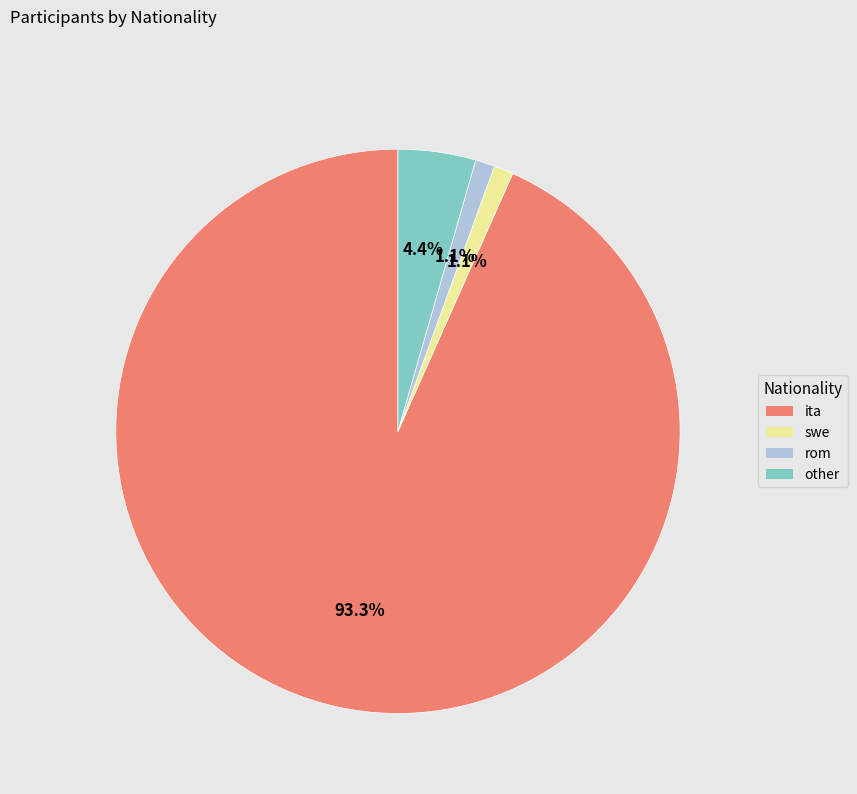

Which slice is the largest?

ita